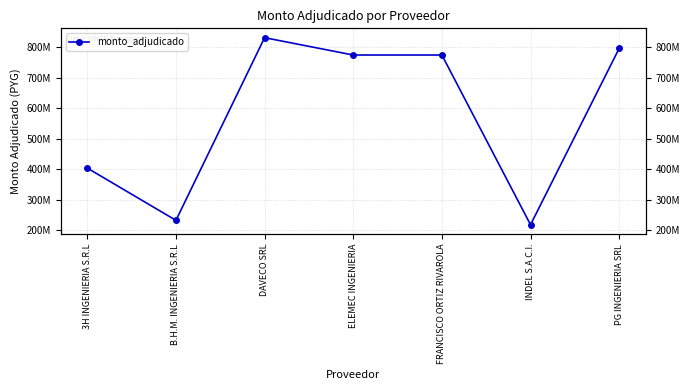

How many interior local valleys (lower than both neighbors) does the data have?

2